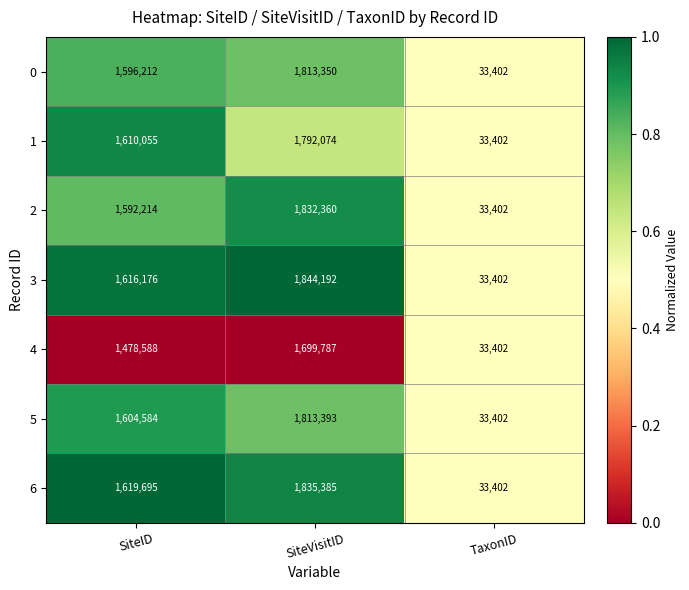

Is the value of 3 at SiteID greater than the value of 4 at SiteID?

Yes